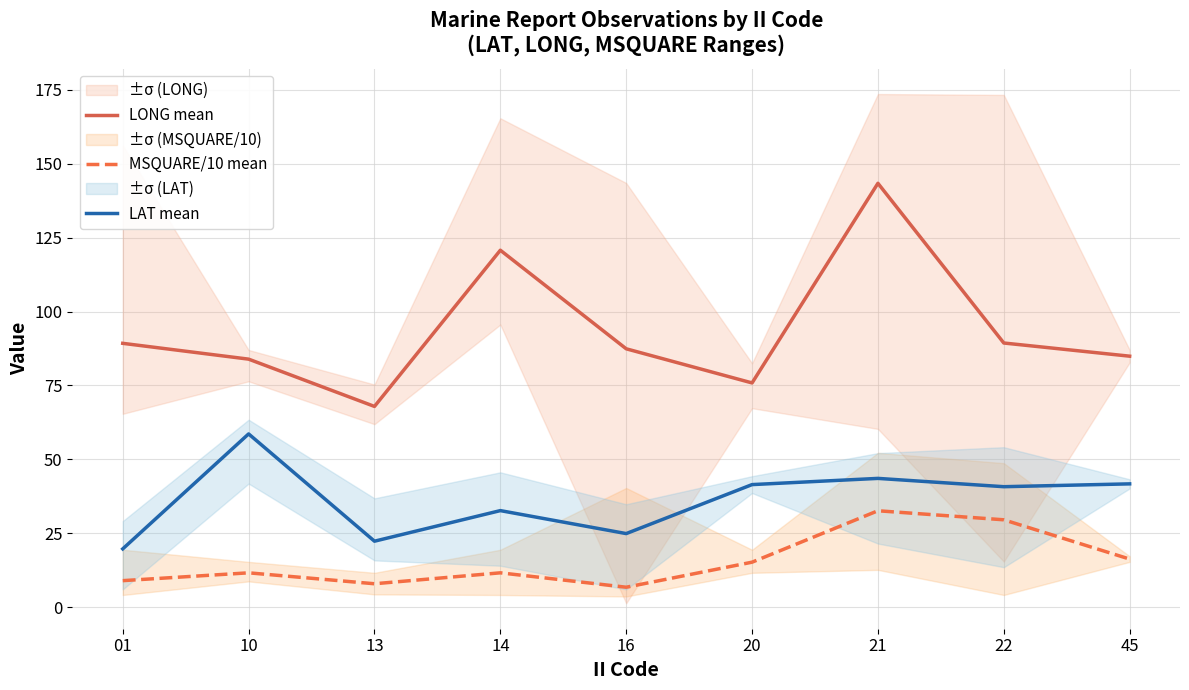

What is the smallest value displayed?

6.7